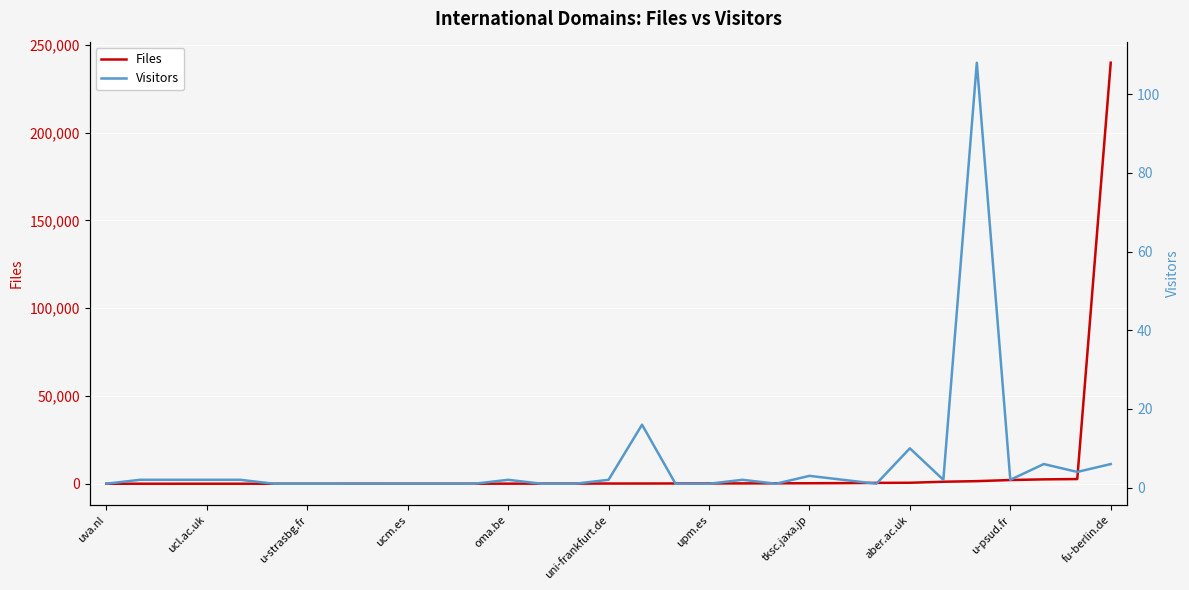

What value does the Files series have at ucl.ac.uk?

3